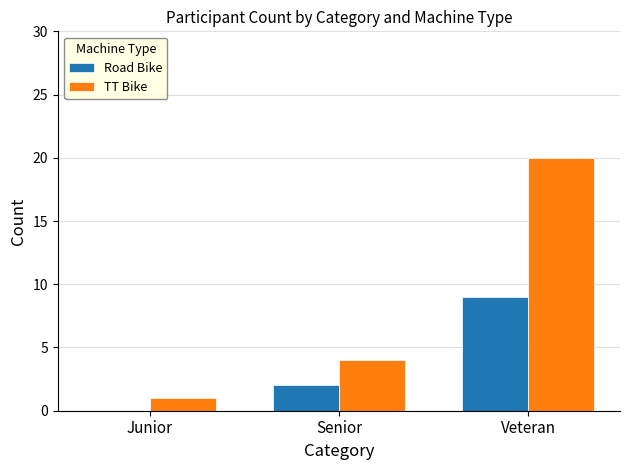

How many groups of bars are there?

3